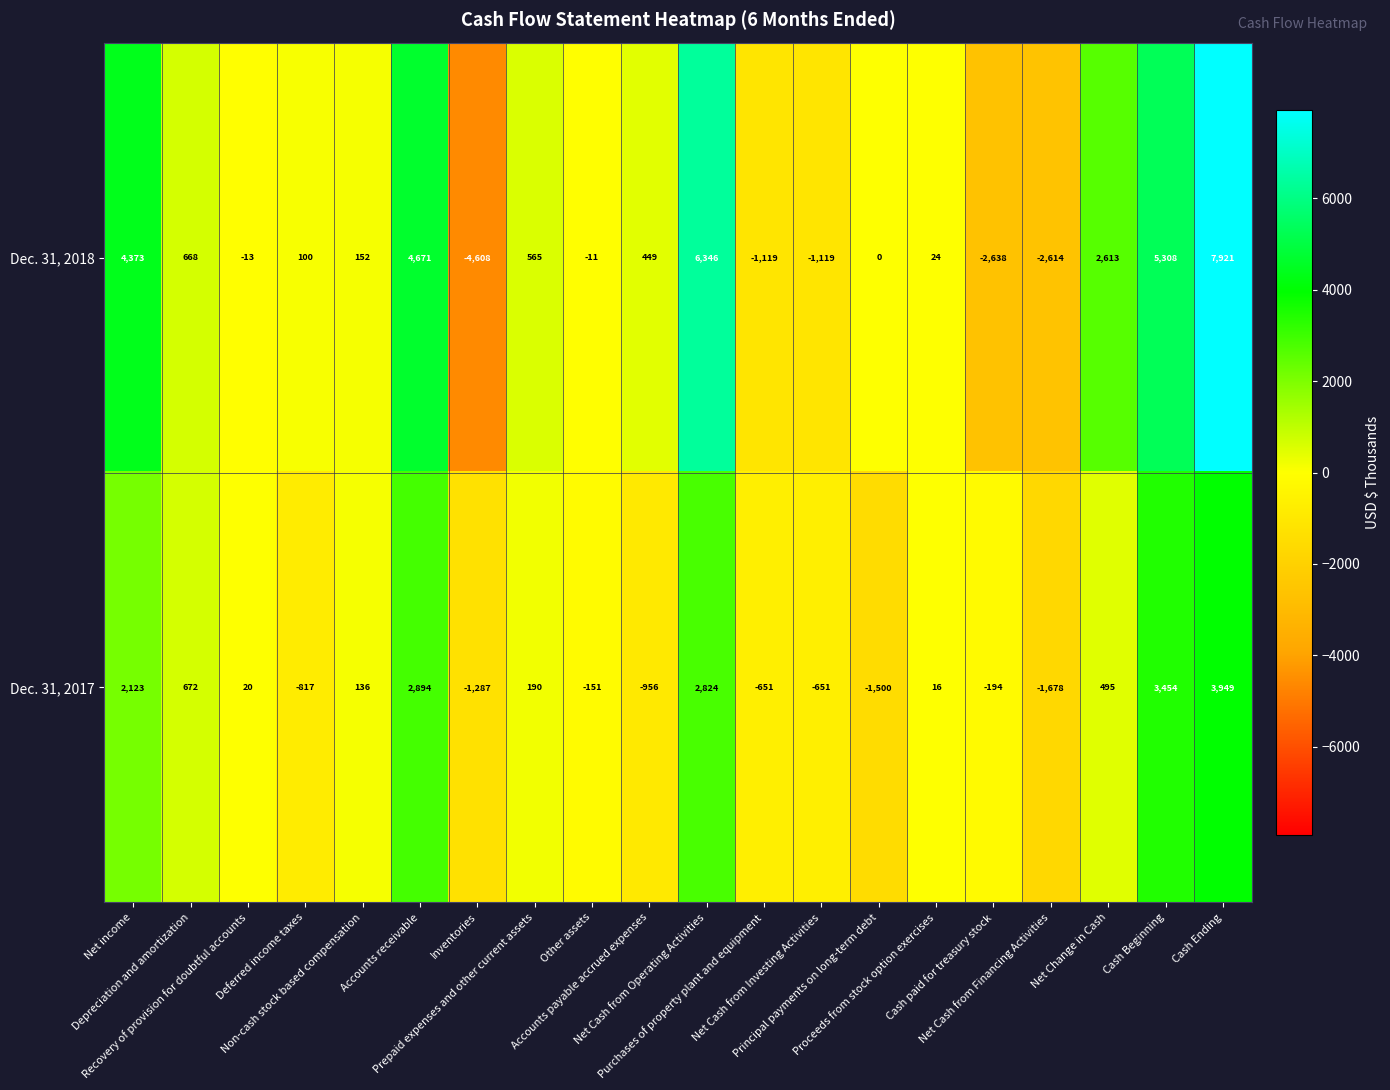

Rank the series by their average value, from highest to lowest.

Dec. 31, 2018, Dec. 31, 2017